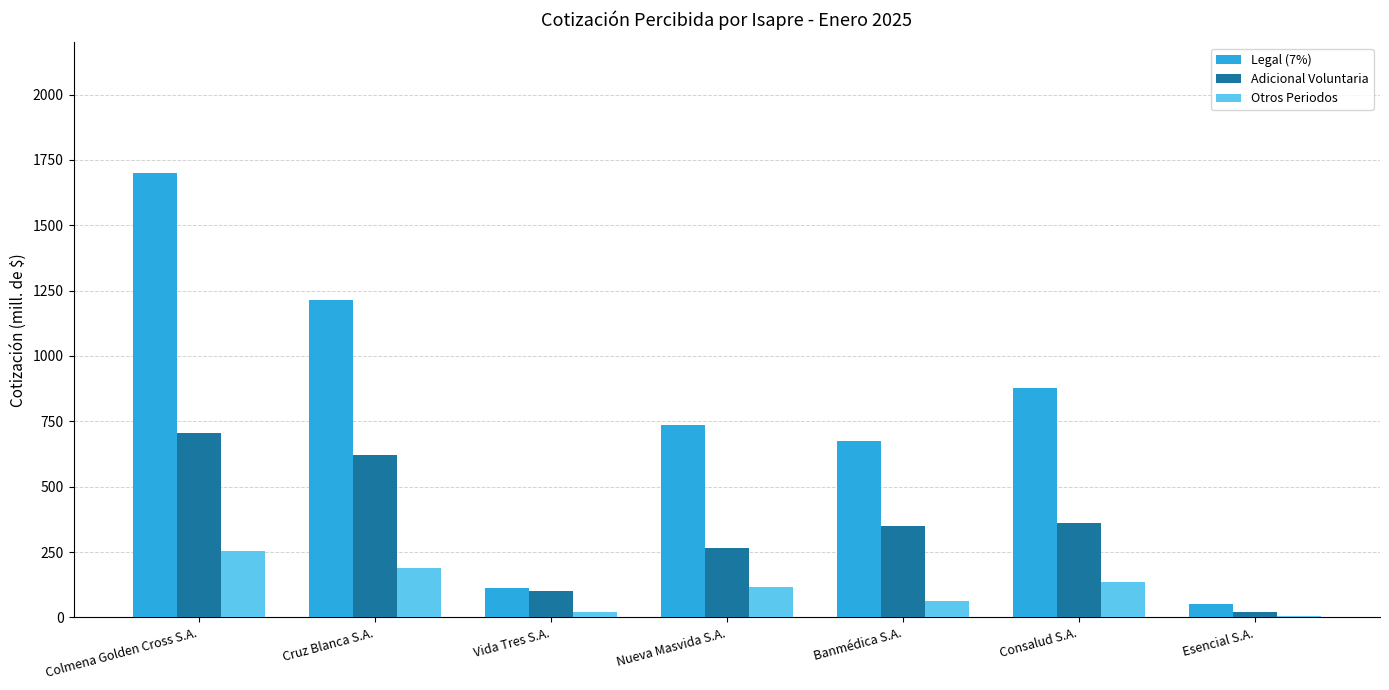

True or false: Adicional Voluntaria has a value of 206.7 at Colmena Golden Cross S.A..

False